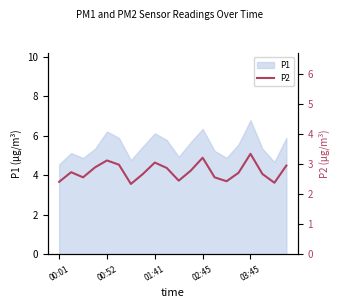

What is the label of the 5th point from the right?

15